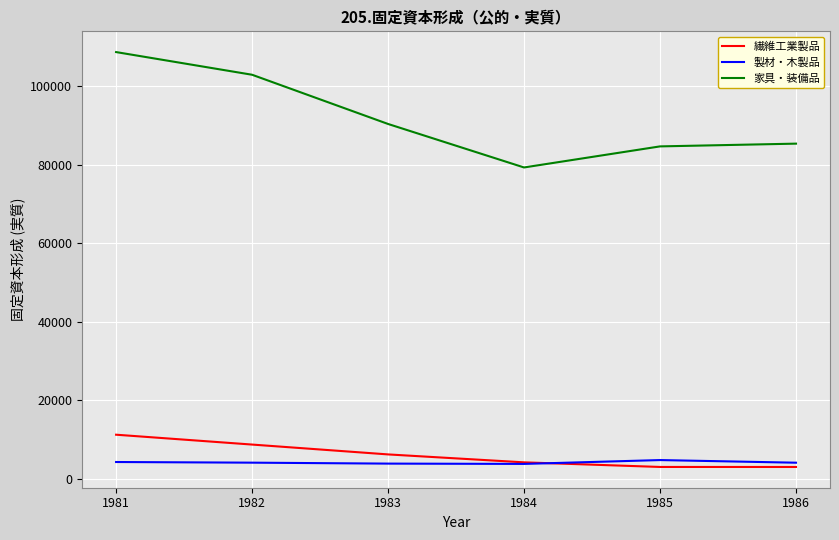

What are all the series names shown in the legend?

繊維工業製品, 製材・木製品, 家具・装備品